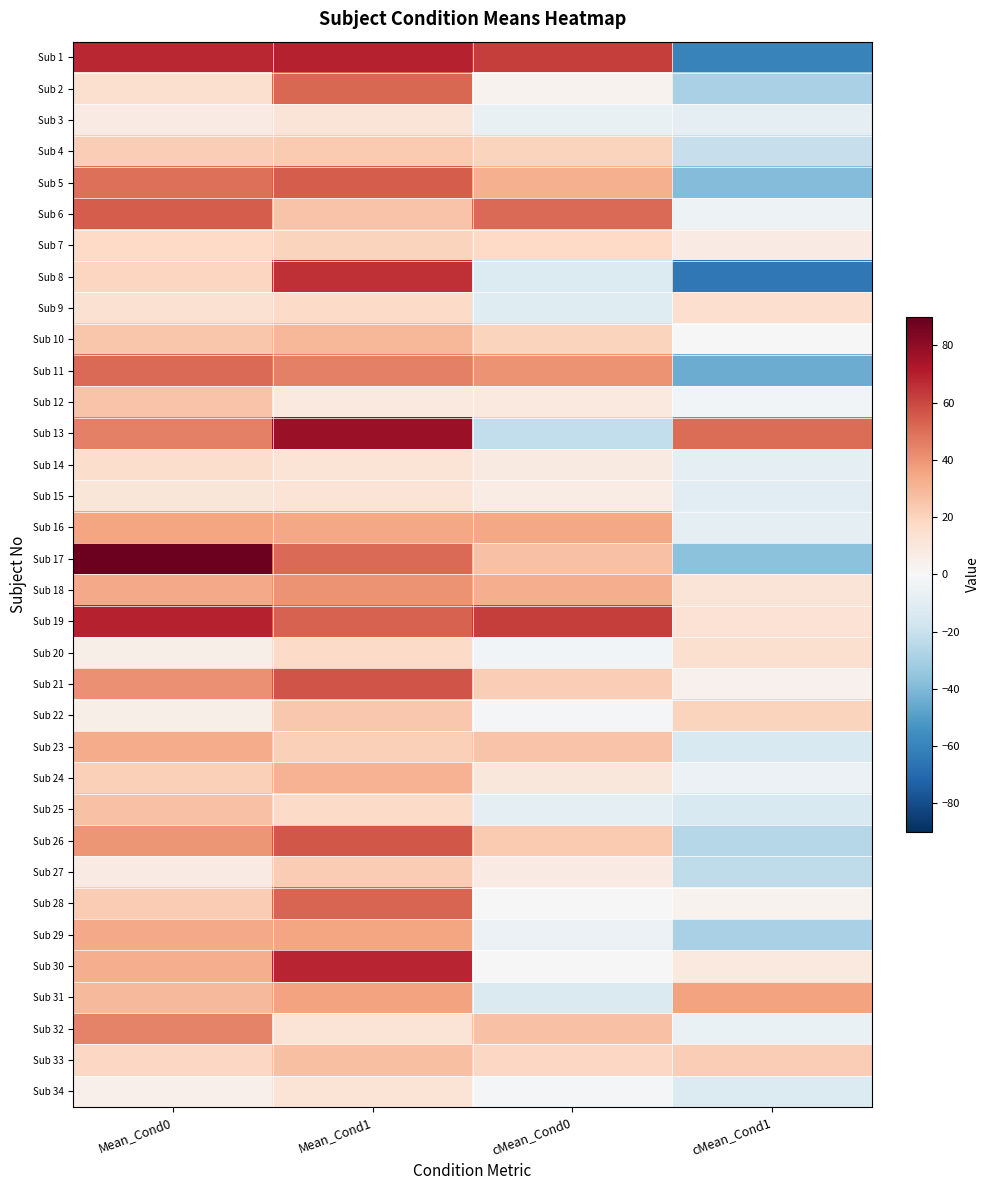

Rank the series at cMean_Cond1 from highest to lowest value.

Sub 13, Sub 31, Sub 33, Sub 22, Sub 9, Sub 20, Sub 19, Sub 18, Sub 30, Sub 7, Sub 21, Sub 28, Sub 10, Sub 12, Sub 6, Sub 24, Sub 32, Sub 3, Sub 14, Sub 16, Sub 15, Sub 34, Sub 25, Sub 23, Sub 4, Sub 27, Sub 26, Sub 29, Sub 2, Sub 17, Sub 5, Sub 11, Sub 1, Sub 8